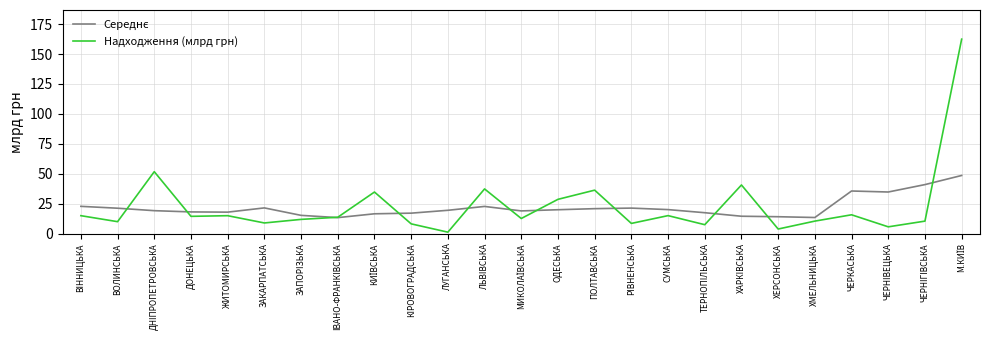

Which series has the largest range (max minus min)?

Надходження (млрд грн)